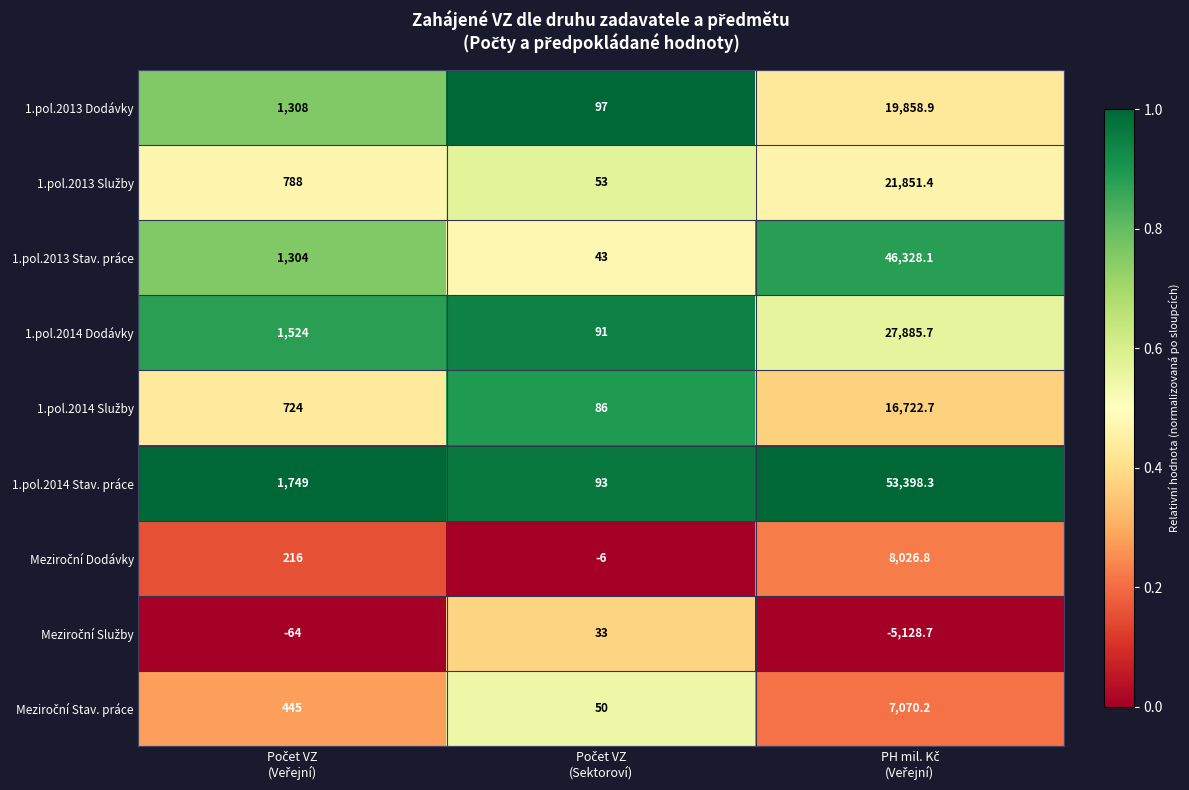

Which series has the largest total across all categories?

1.pol.2014 Stav. práce